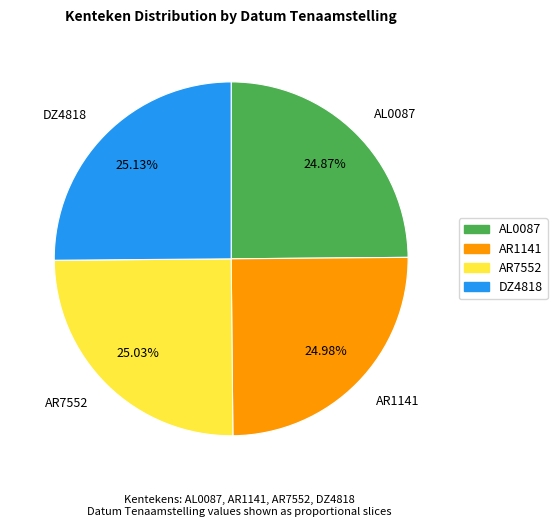

The DZ4818 slice represents 25% of the pie. True or false?

True